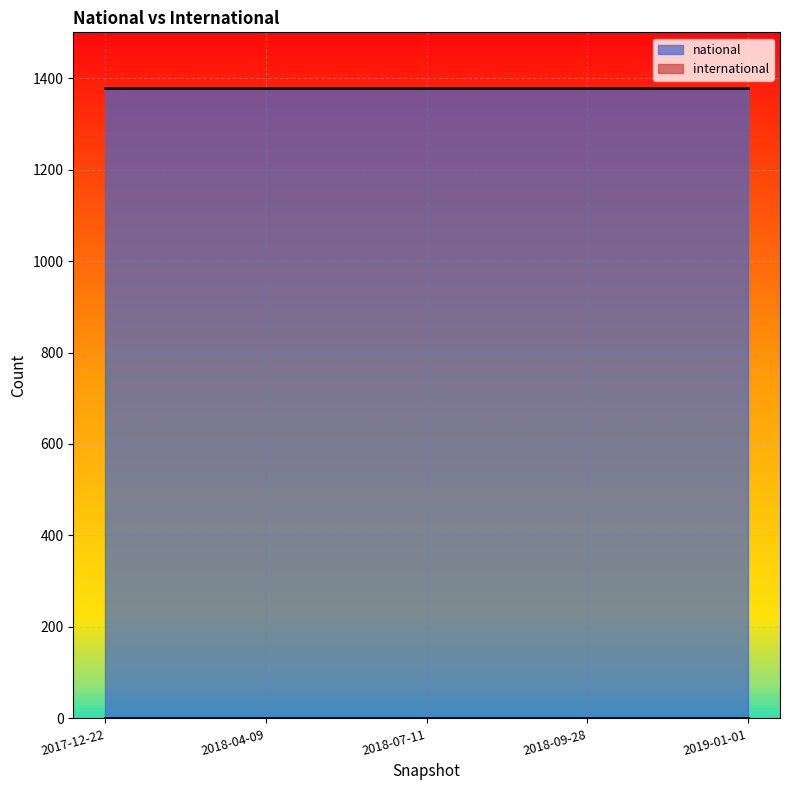

What is the difference between the highest and lowest values at 2018-04-09?

1378